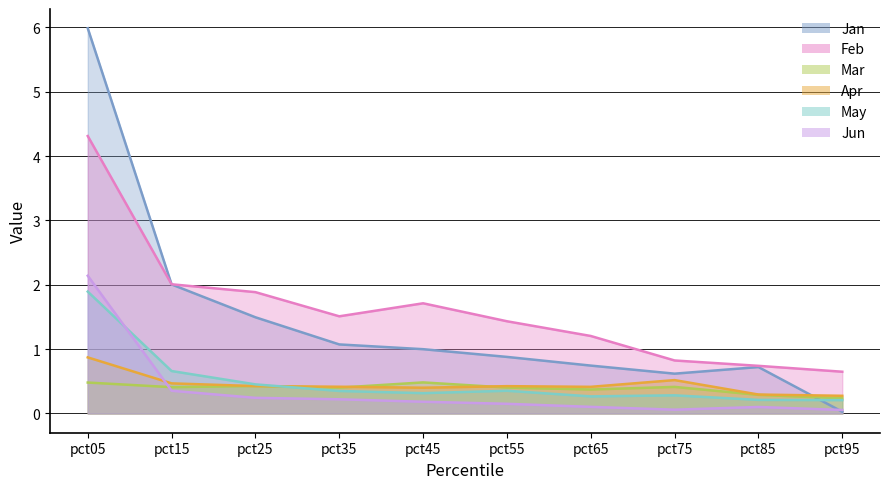

What is the difference between the highest and lowest values at pct05?

5.5